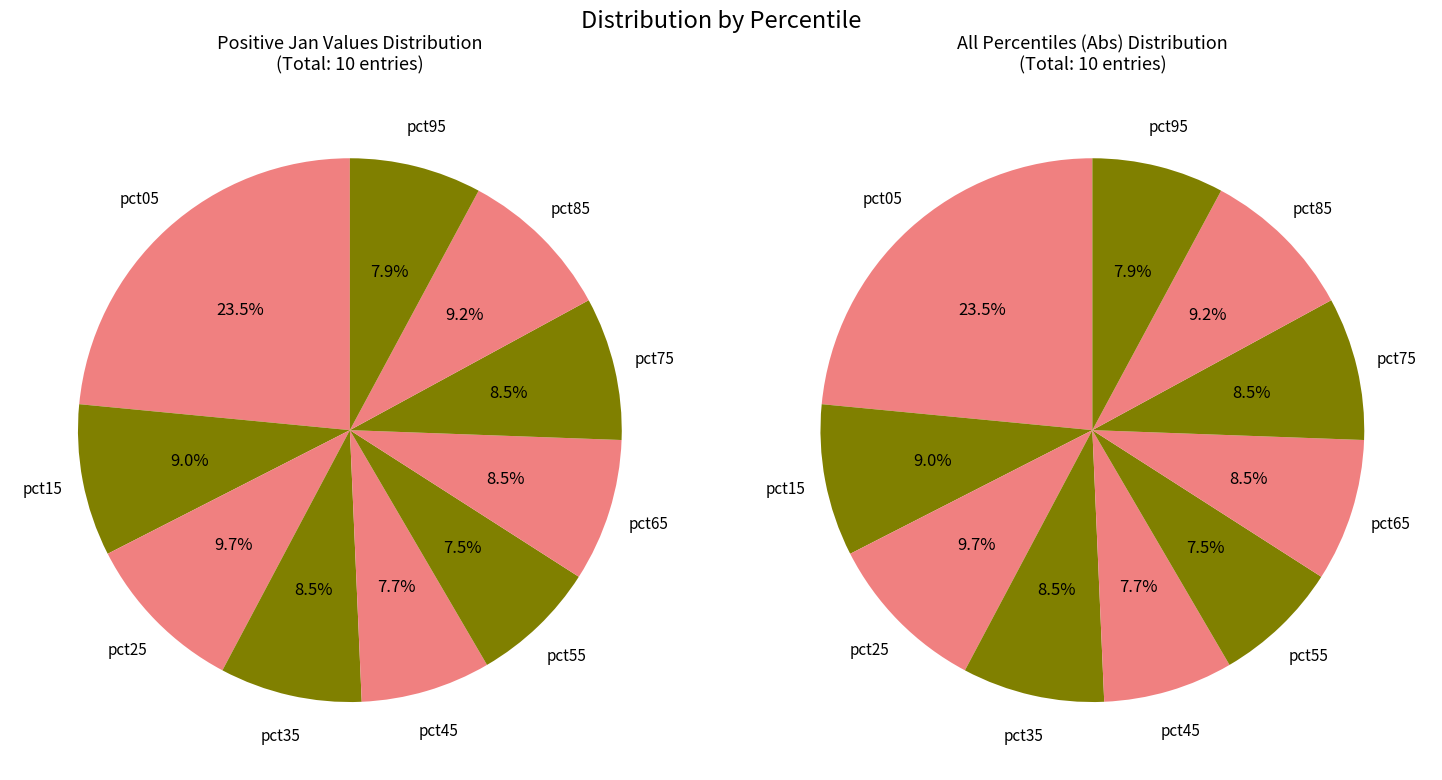

Does any single category account for the majority?

No